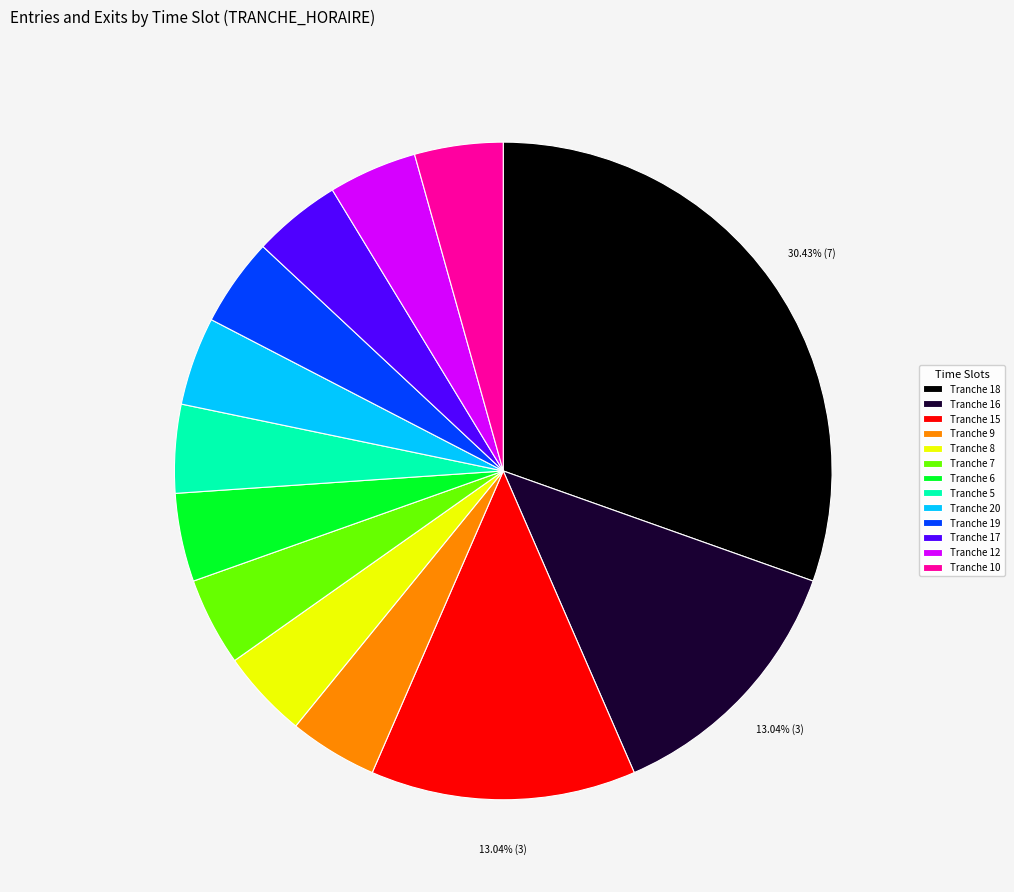

To the nearest percent, what is the combined percentage of Tranche 12 and Tranche 7?

9%